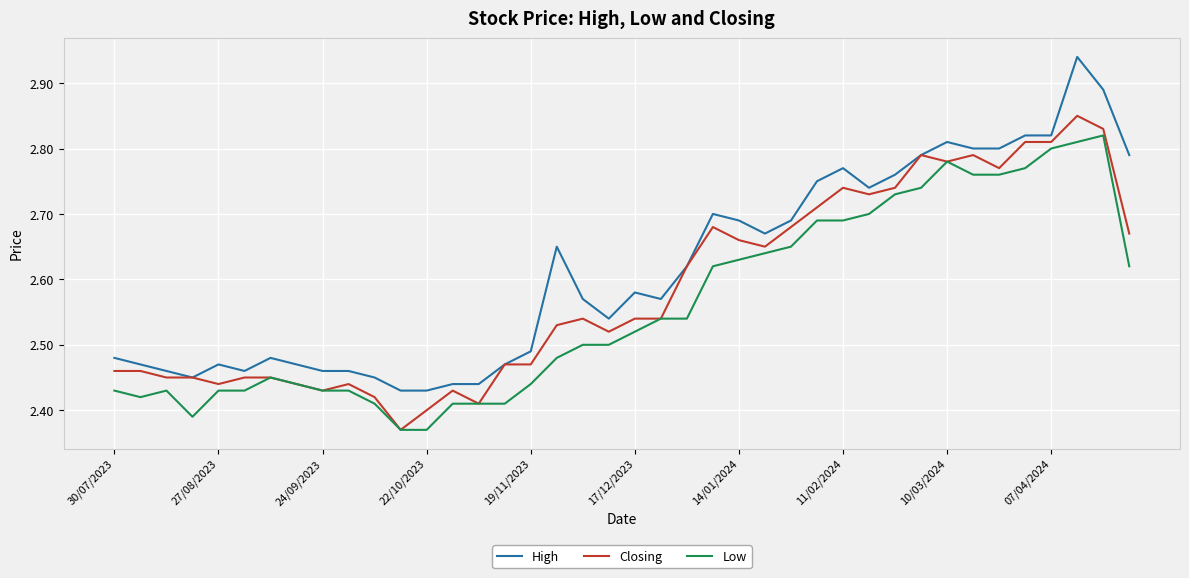

Rank the series by their maximum value, from lowest to highest.

Low, Closing, High